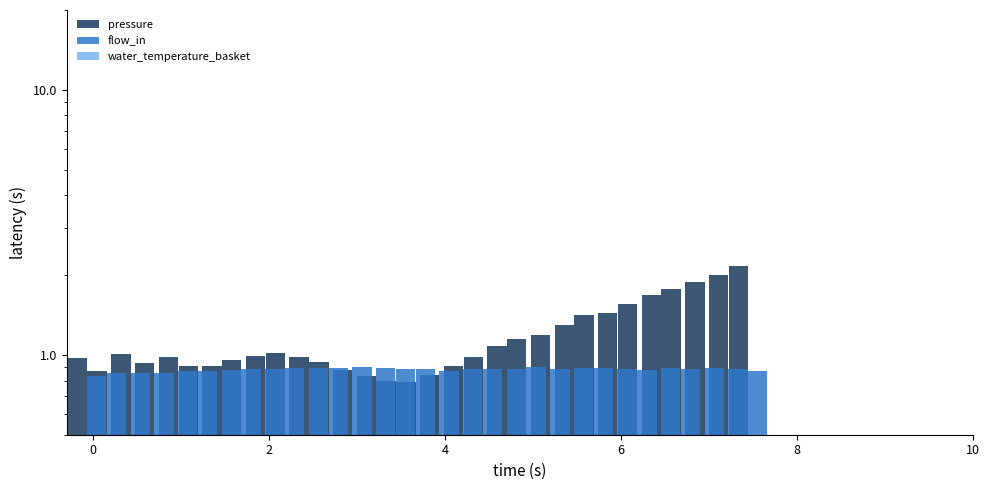

What is the sum of all flow_in values?

27.3